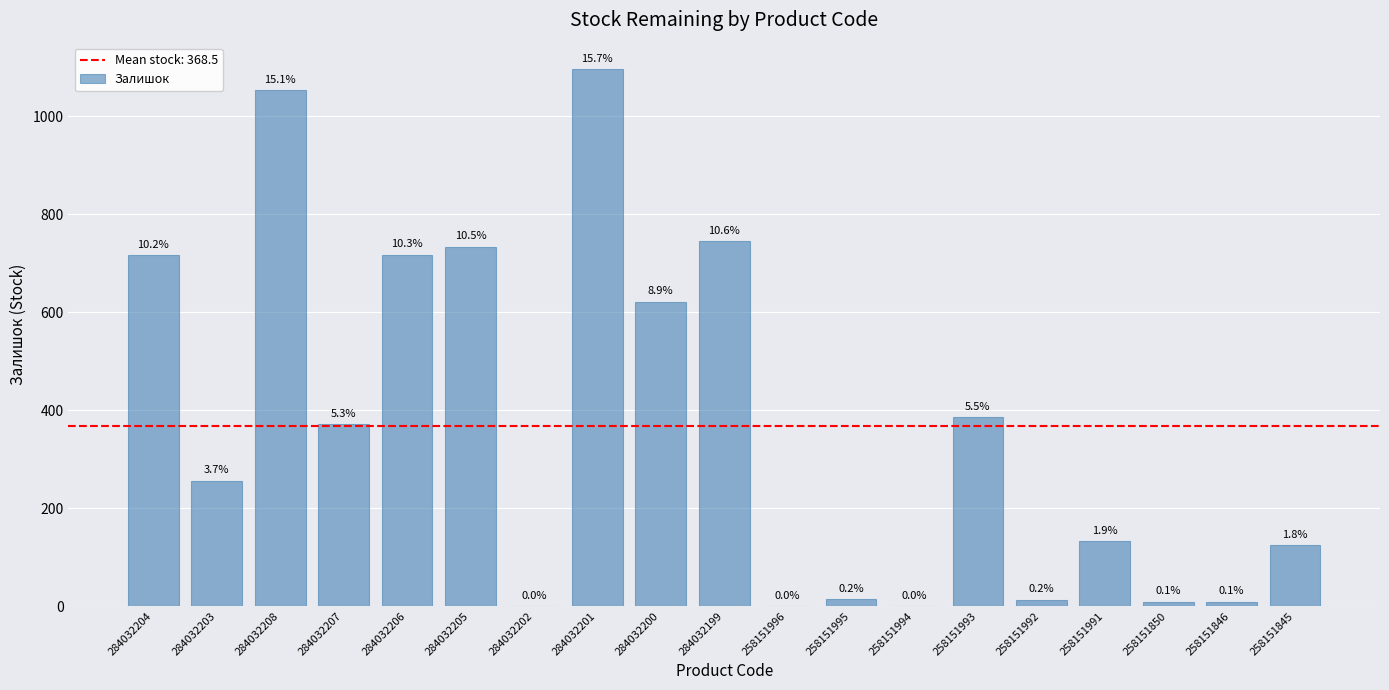

Between 284032206 and 284032199, which is larger?

284032199